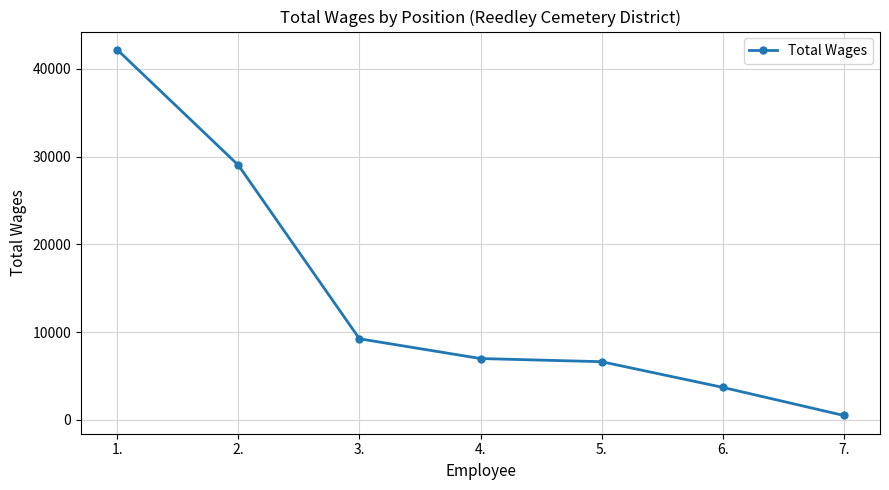

Which has a higher value, 2. or 5.?

2.